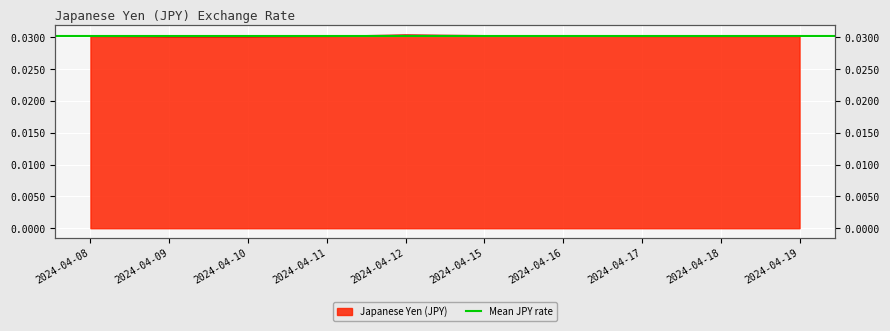

Where is the data nearest to the value 0?

2024-04-09